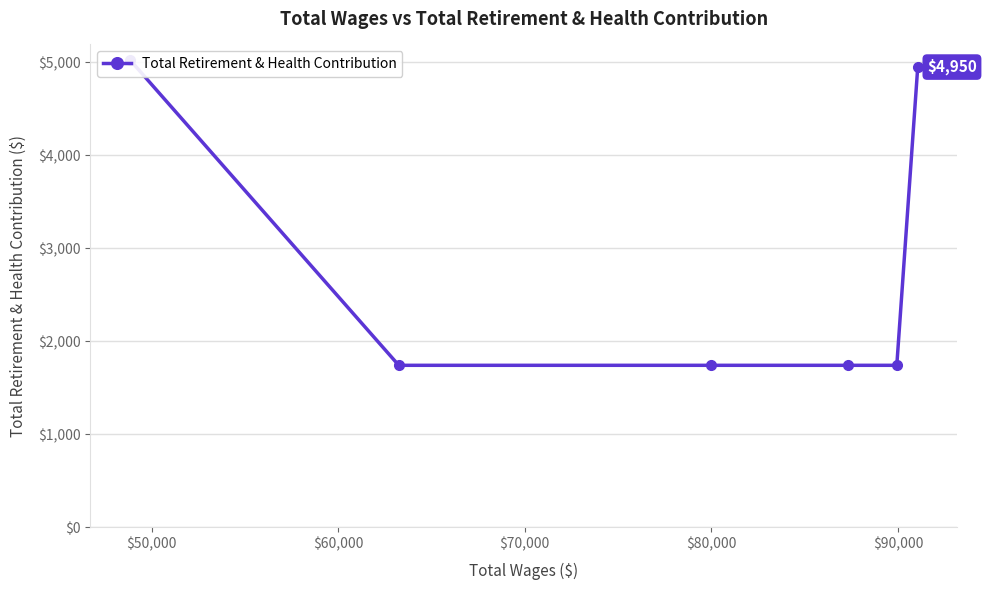

What is the smallest value displayed?

1743